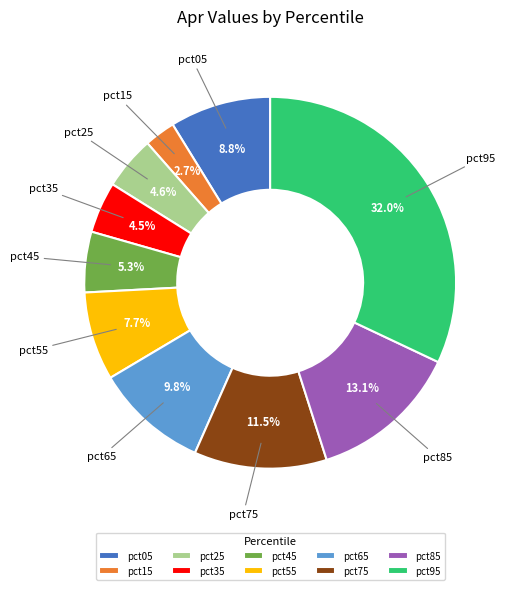

Count the number of slices in the pie.

10